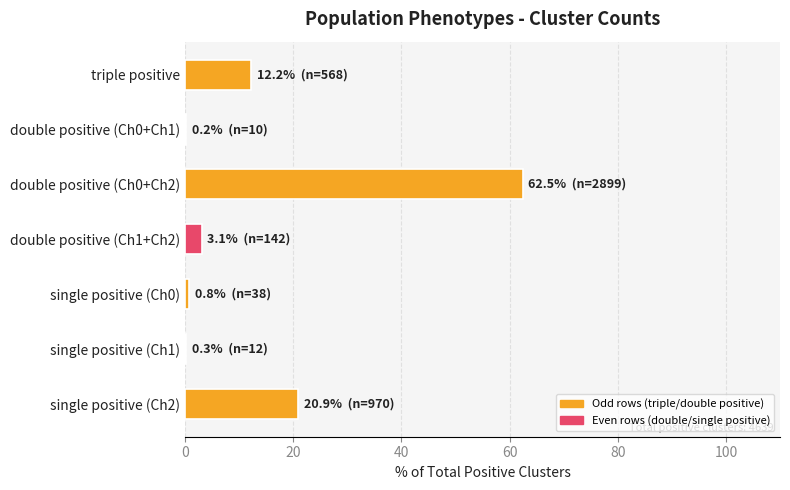

What is the change in value from triple positive to double positive (Ch1+Ch2)?

-9.2